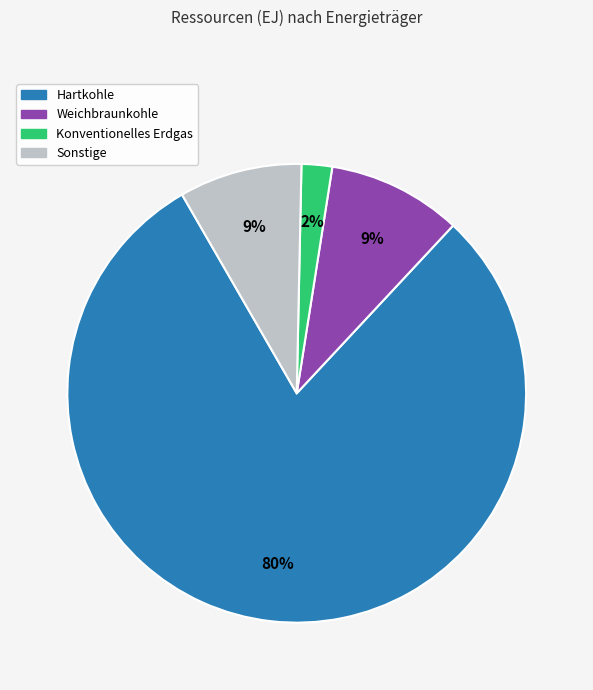

How many segments does this pie chart have?

4